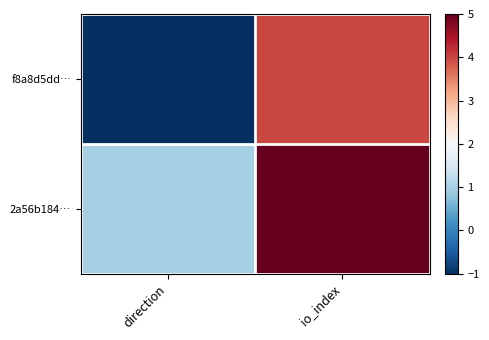

At direction, list the series in order from largest to smallest.

2a56b184…, f8a8d5dd…